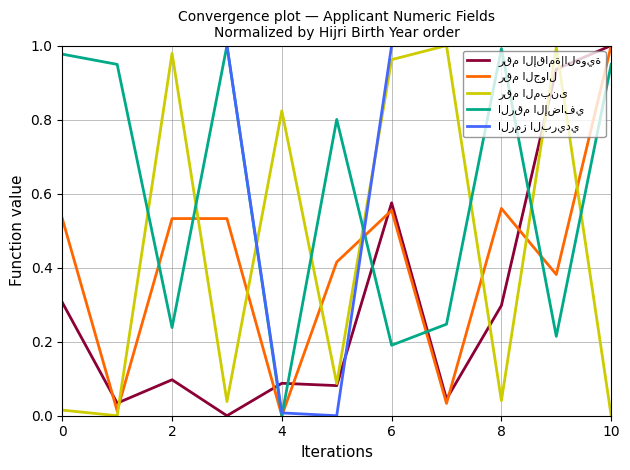

What is the value of the رقم الجوال point at the 6th from the left?

0.4